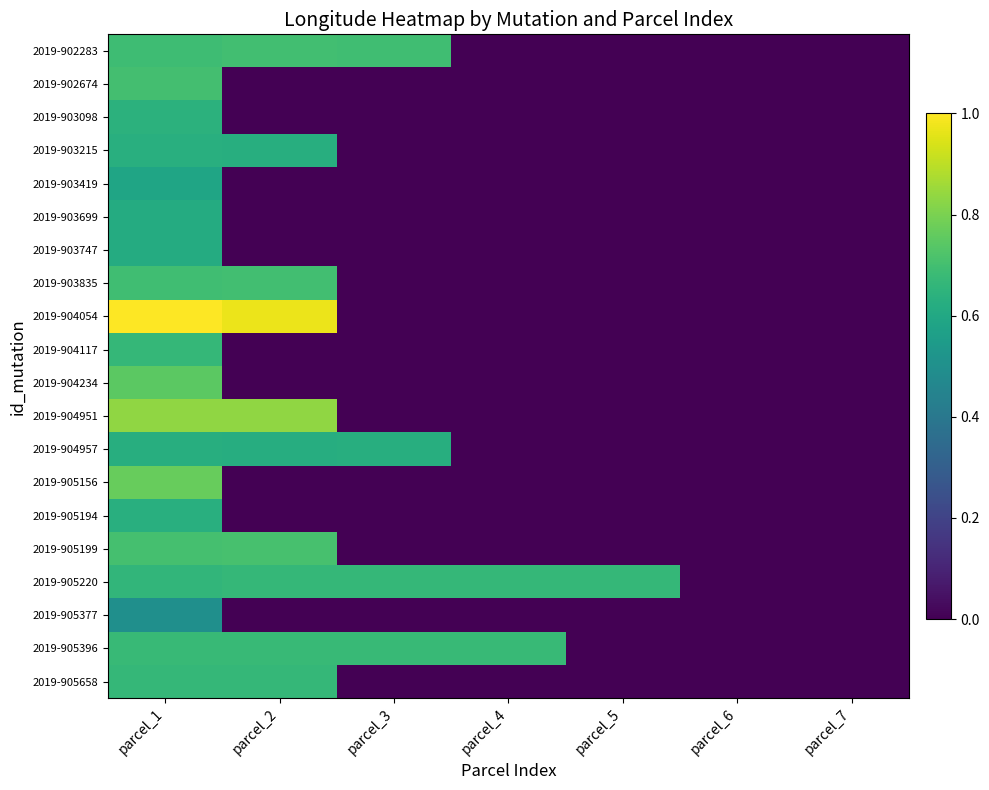

Is the value of 2019-904957 at parcel_7 greater than the value of 2019-905194 at parcel_2?

No